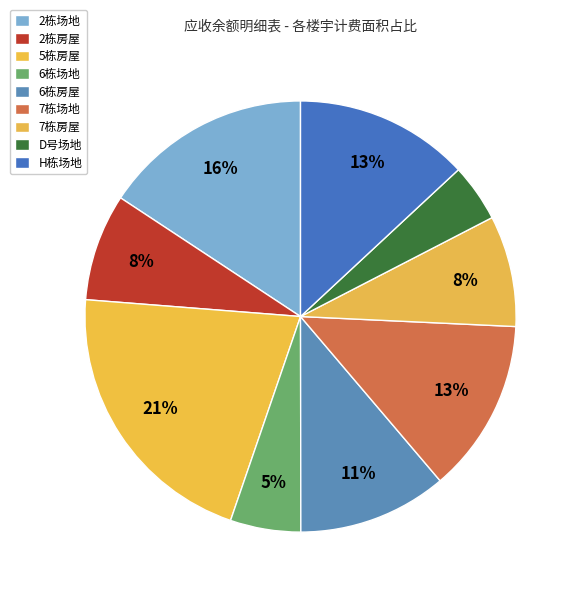

Count the number of slices in the pie.

9